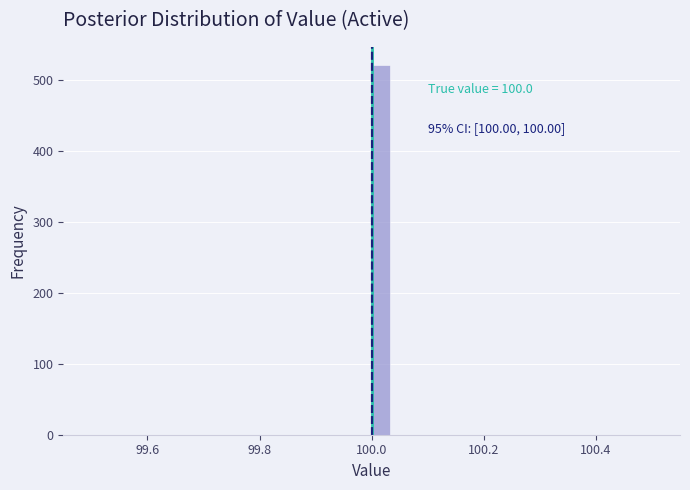

Around what value on the x-axis is the tallest bar? Give the approximate position of its centre, as read against the axis.

100.02